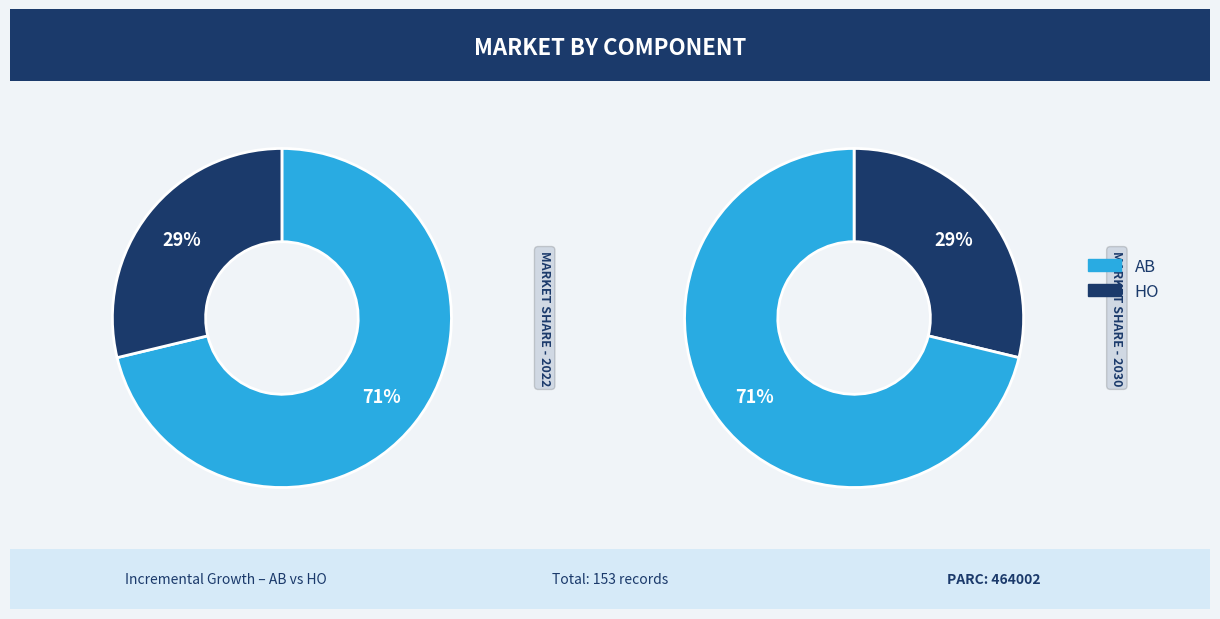

Rank the categories by value from highest to lowest.

AB, HO